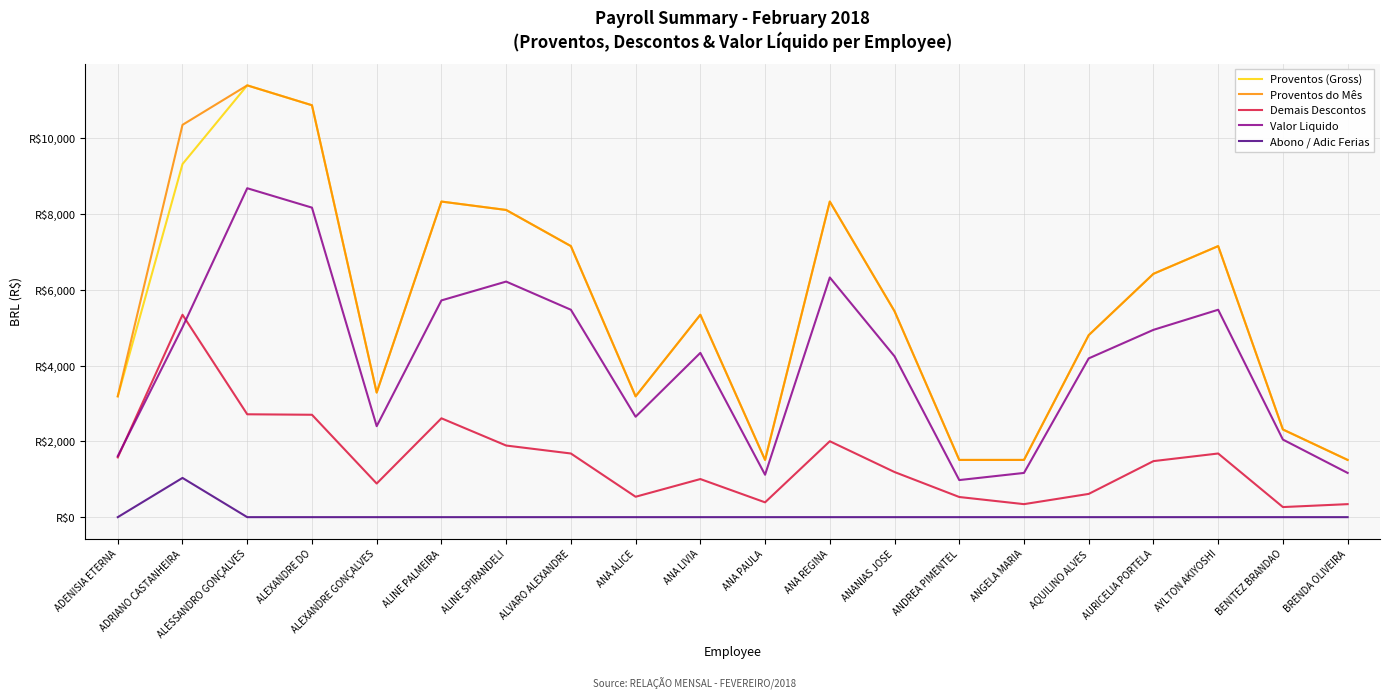

Between ALEXANDRE GONÇALVES and ALESSANDRO GONÇALVES, which is larger?

ALESSANDRO GONÇALVES